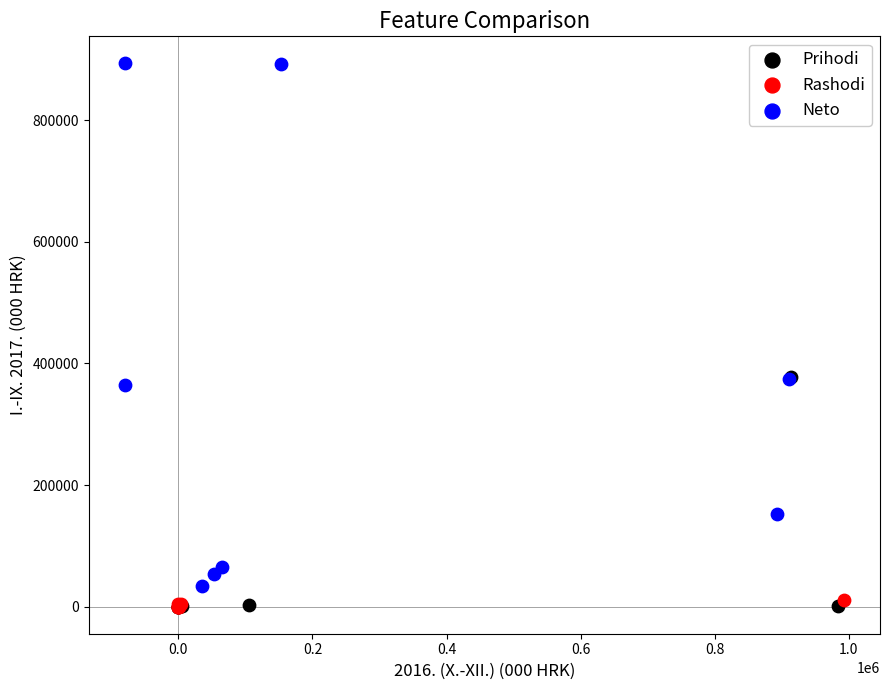

Which series contains the highest Y value?

Neto